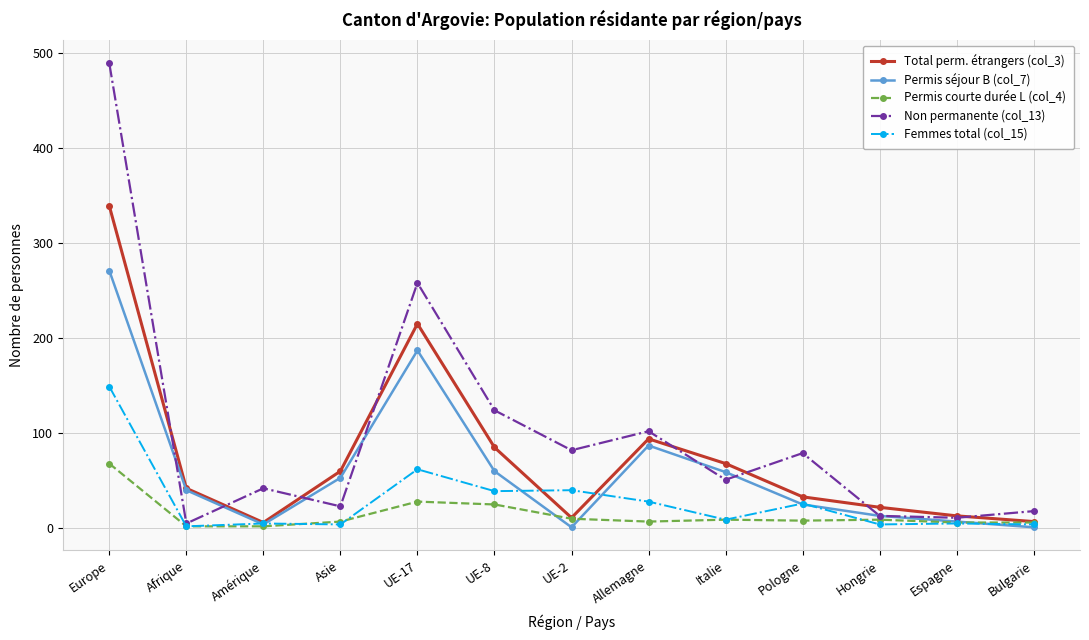

Where is Femmes total (col_15) nearest to the value 75?

UE-17